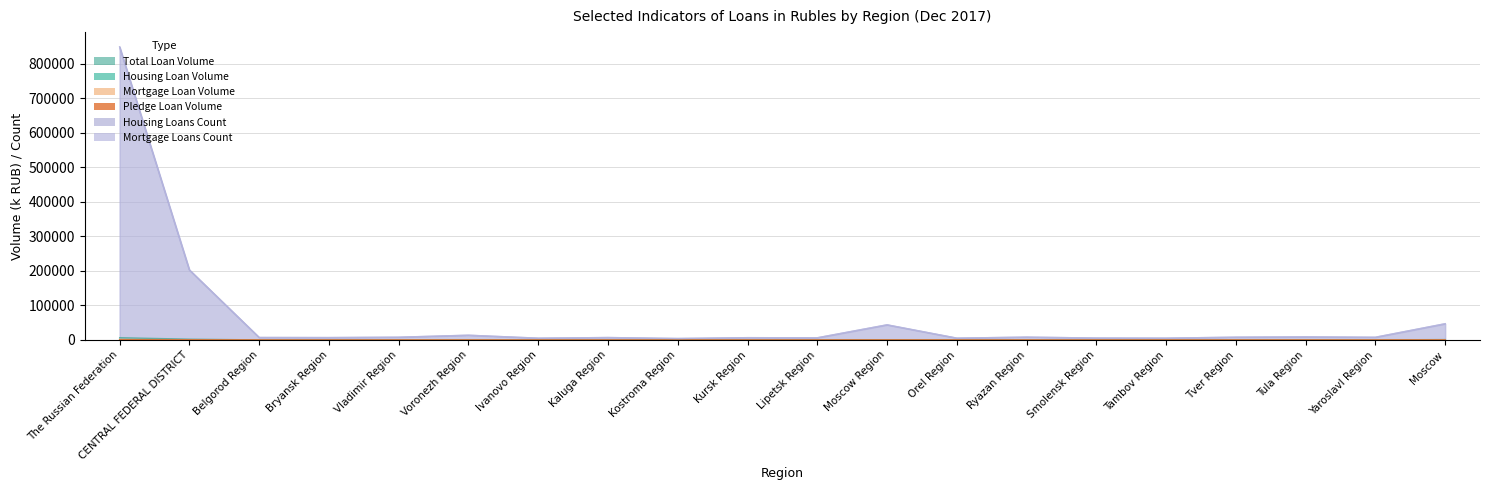

Rank the series by their maximum value, from highest to lowest.

Housing Loans Count, Mortgage Loans Count, Total Loan Volume, Housing Loan Volume, Mortgage Loan Volume, Pledge Loan Volume